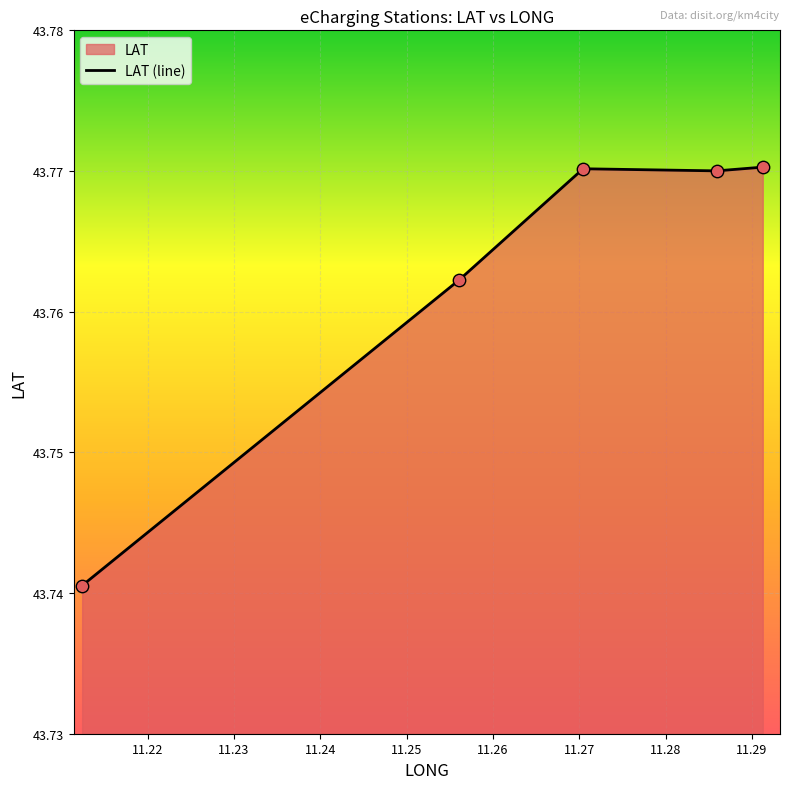

What is the ratio of the value at 11.285933 to the value at 11.291268?

1.0